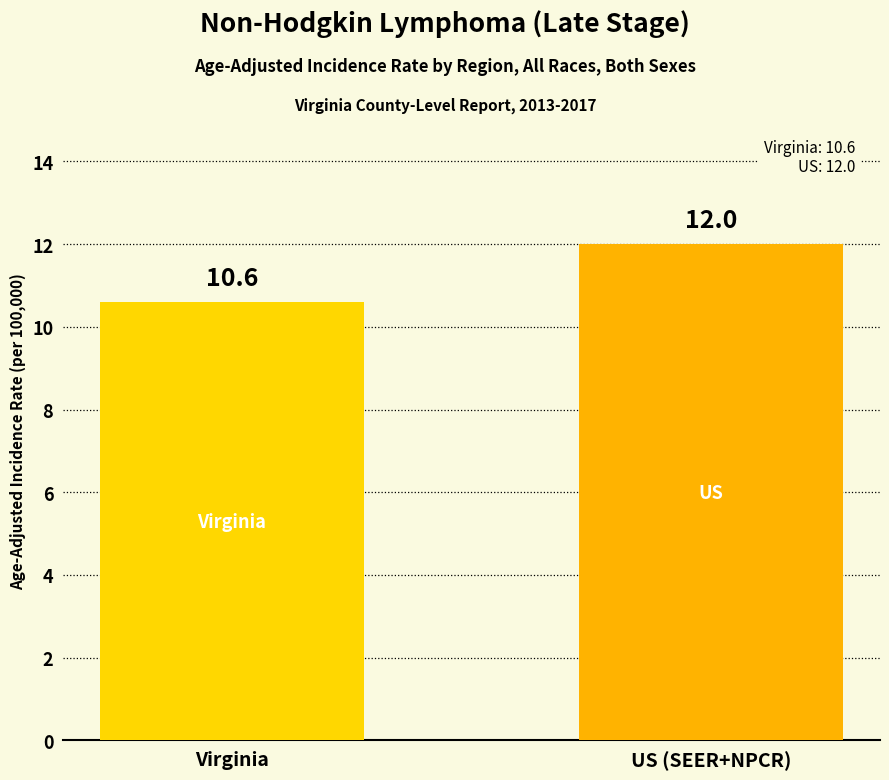

At which category does the chart reach its minimum across all series?

Virginia